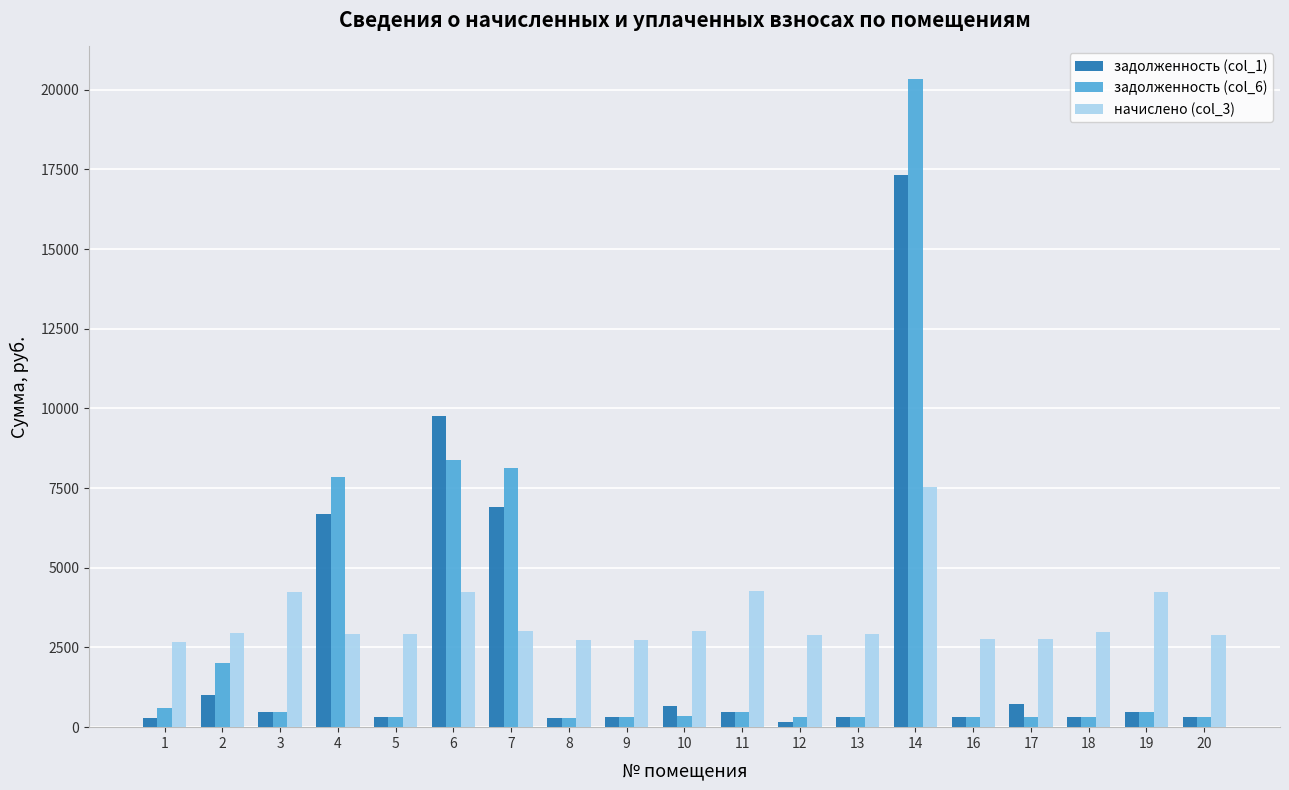

What is the sum of all задолженность (col_6) values?

51913.1